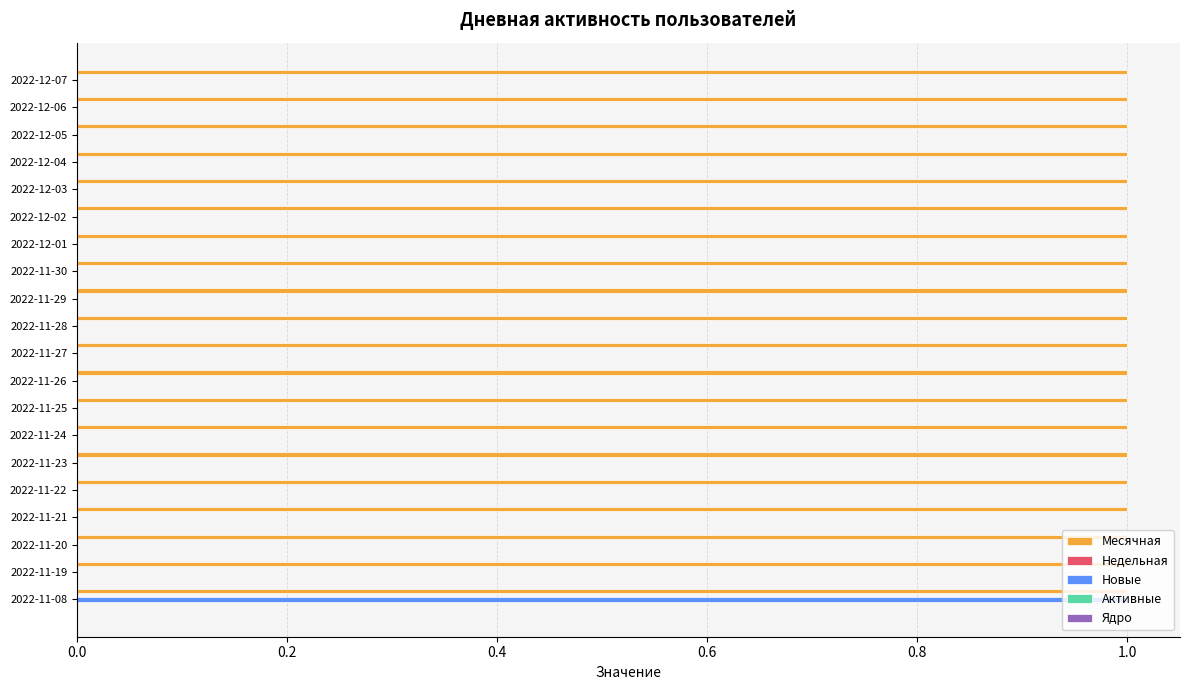

Is the value of Новые at 2022-11-23 greater than the value of Месячная at 2022-12-02?

No